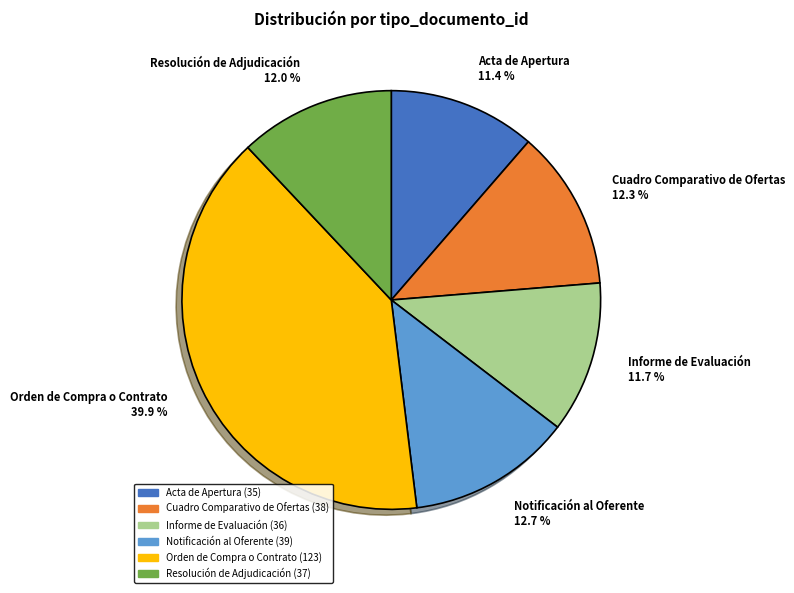

To the nearest percent, what portion does Notificación al Oferente represent?

13%